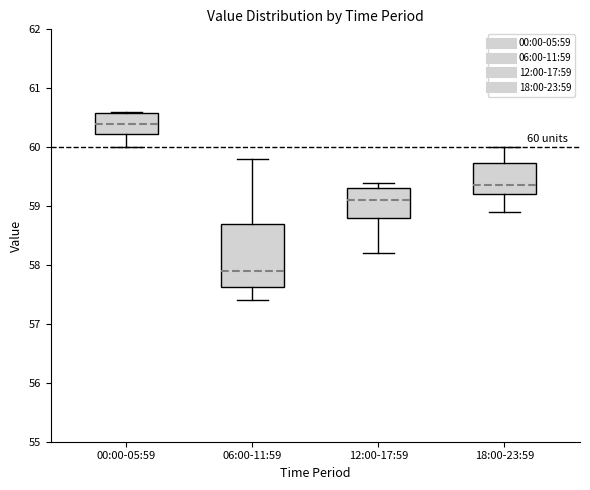

Which box is the tallest, from its lower edge to its upper edge?

06:00-11:59